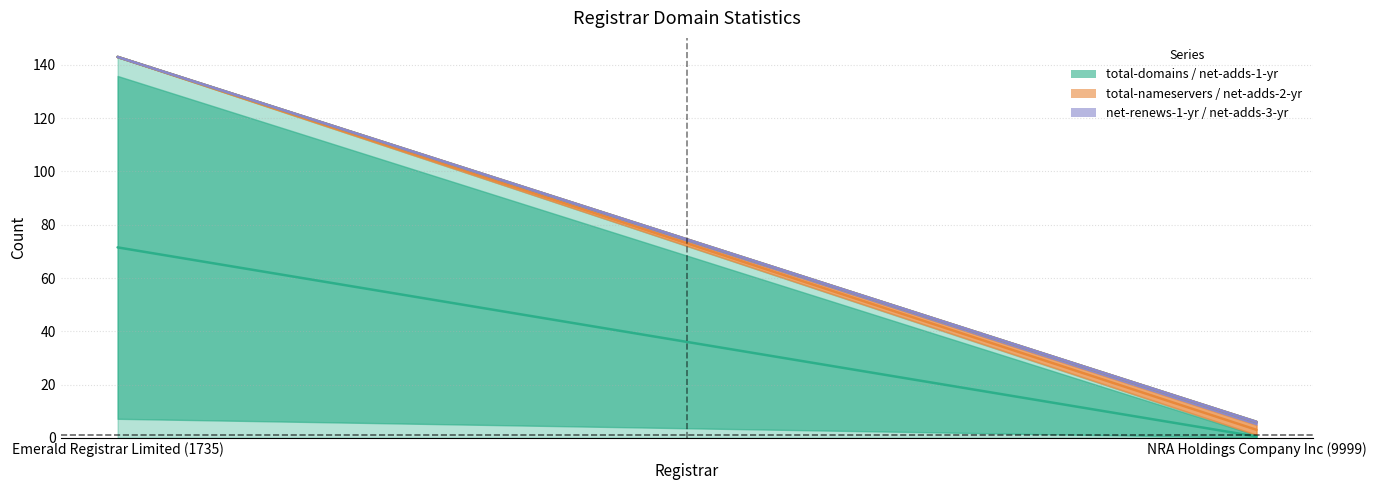

What is the sum of all total-nameservers values?

4